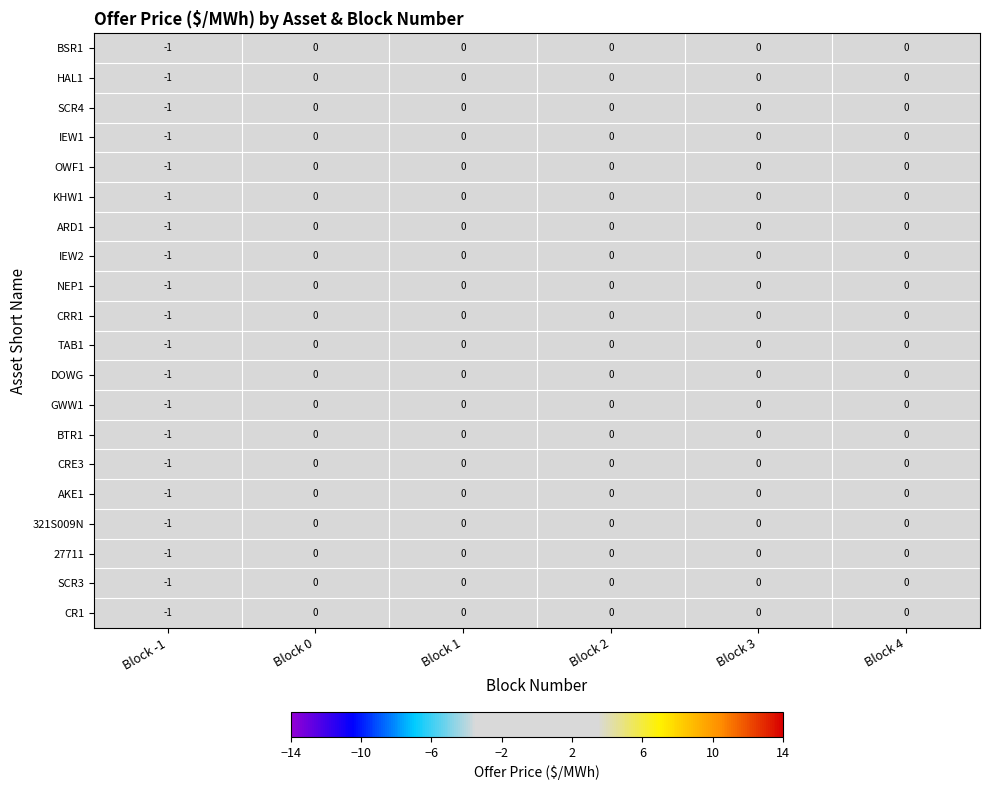

Which label corresponds to the smallest value in the chart?

Block -1